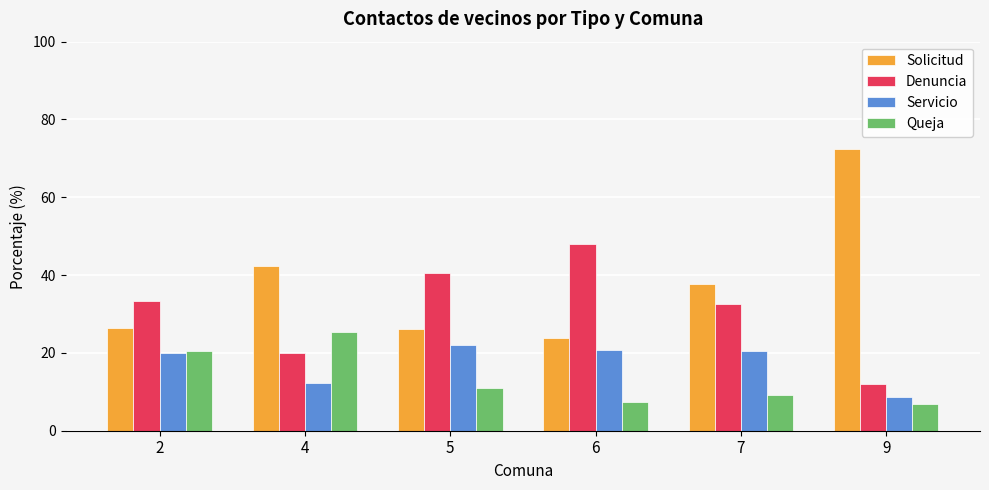

Rank the series at 9 from highest to lowest value.

Solicitud, Denuncia, Servicio, Queja